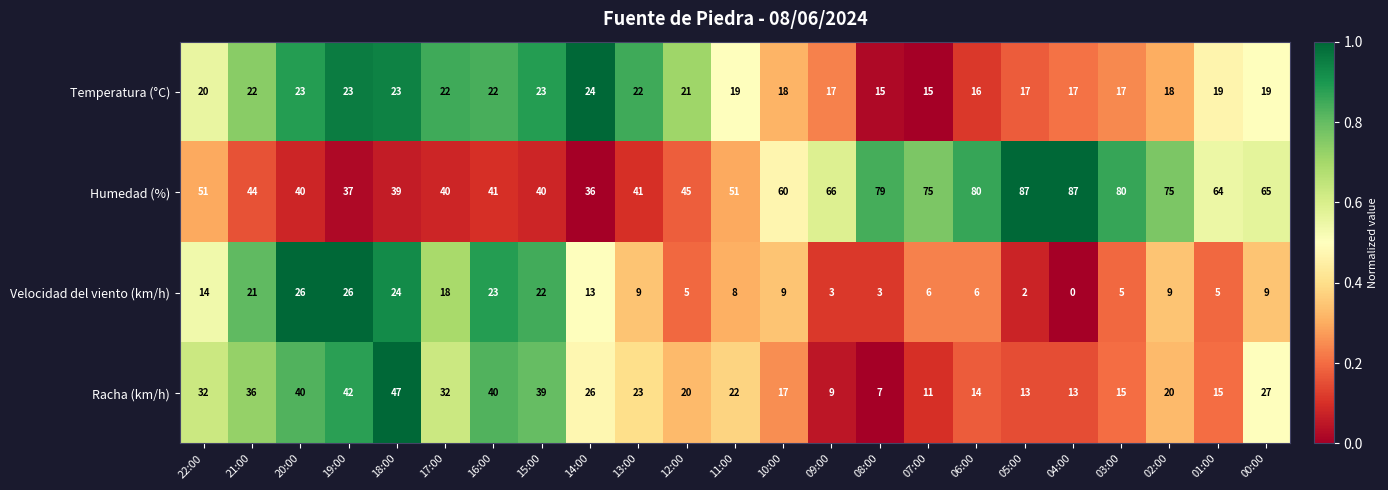

At which category is the sum across all series the highest?

18:00